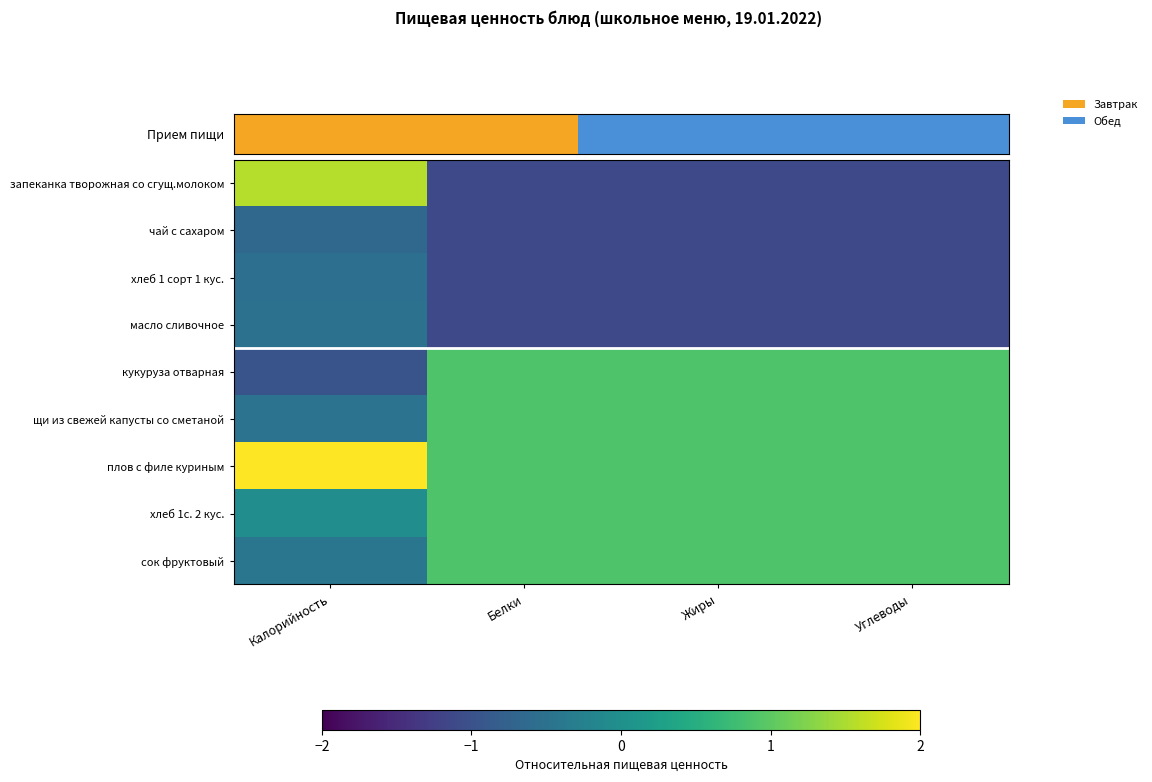

Reading left to right, extract all data points from this chart.

запеканка творожная со сгущ.молоком: Калорийность=1.6	Белки=-1.1	Жиры=-1.1	Углеводы=-1.1
чай с сахаром: Калорийность=-0.7	Белки=-1.1	Жиры=-1.1	Углеводы=-1.1
хлеб 1 сорт 1 кус.: Калорийность=-0.5	Белки=-1.1	Жиры=-1.1	Углеводы=-1.1
масло сливочное: Калорийность=-0.5	Белки=-1.1	Жиры=-1.1	Углеводы=-1.1
кукуруза отварная: Калорийность=-1.0	Белки=0.9	Жиры=0.9	Углеводы=0.9
щи из свежей капусты со сметаной: Калорийность=-0.5	Белки=0.9	Жиры=0.9	Углеводы=0.9
плов с филе куриным: Калорийность=2.1	Белки=0.9	Жиры=0.9	Углеводы=0.9
хлеб 1с. 2 кус.: Калорийность=-0.0	Белки=0.9	Жиры=0.9	Углеводы=0.9
сок фруктовый: Калорийность=-0.4	Белки=0.9	Жиры=0.9	Углеводы=0.9